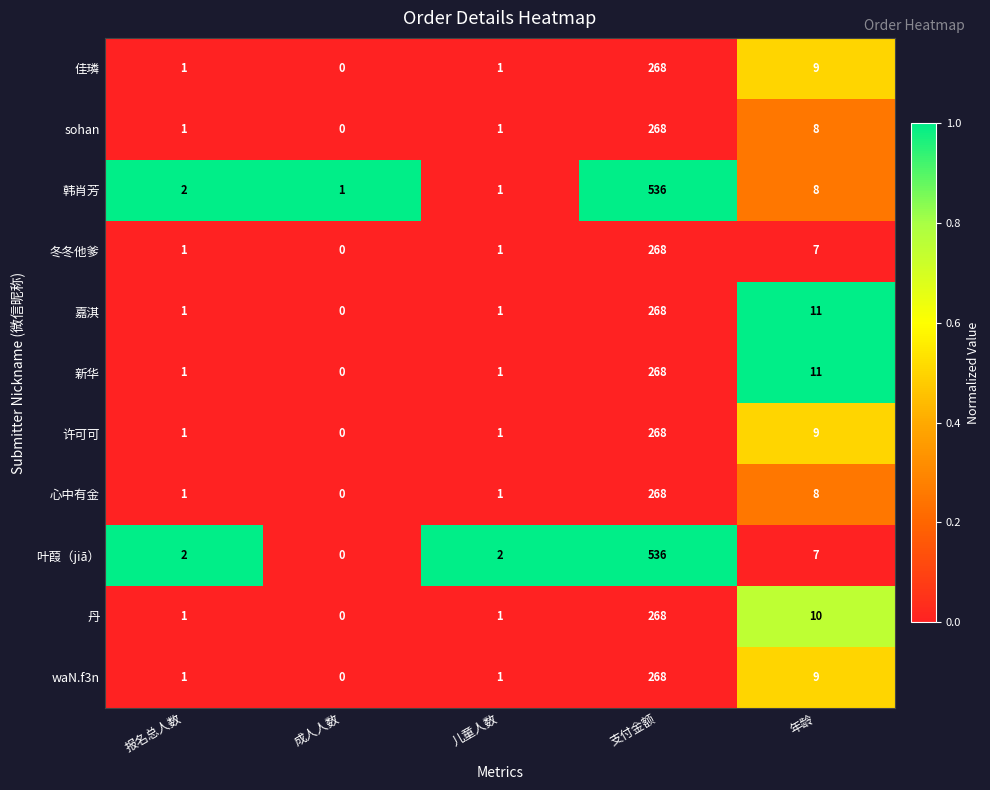

Where is 许可可 nearest to the value 134?

年龄